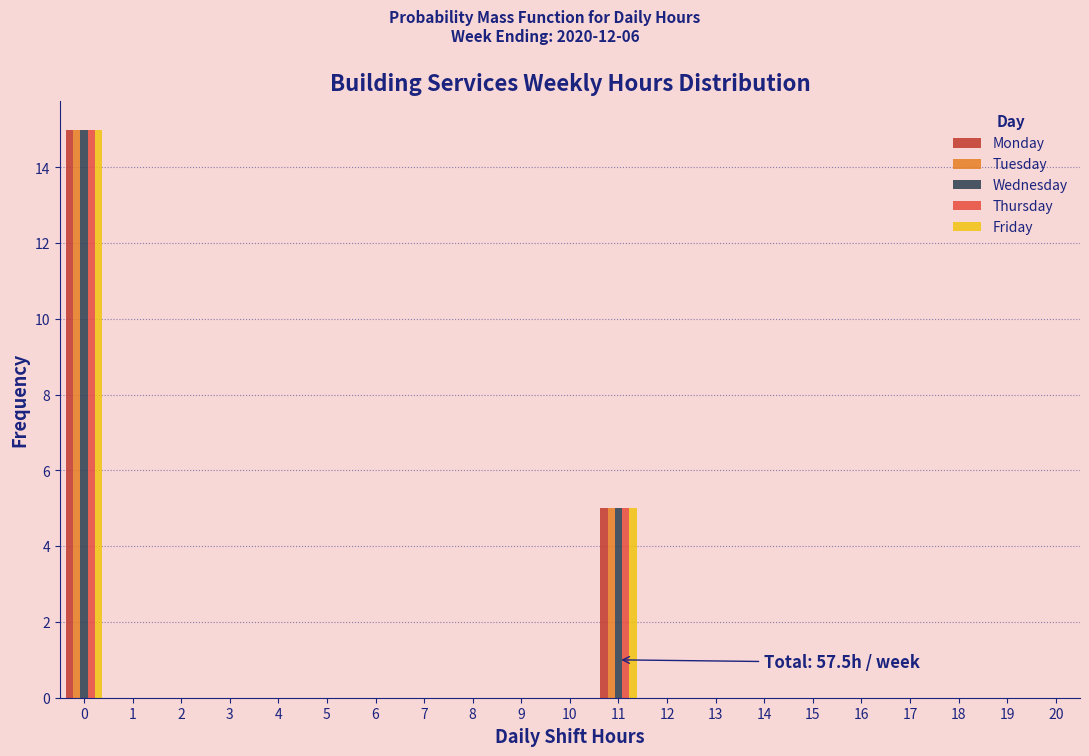

What is the maximum value for Tuesday?

15